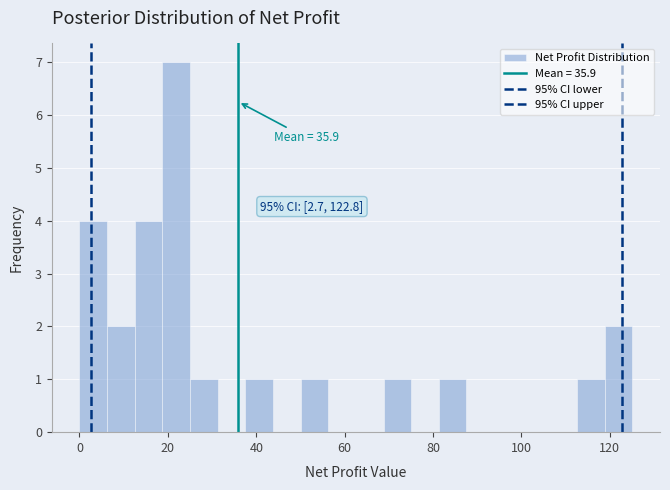

Around what value on the x-axis is the tallest bar? Give the approximate position of its centre, as read against the axis.

22